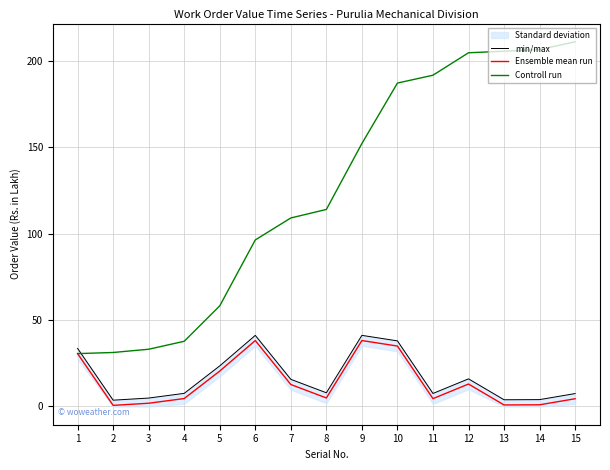

List the labels in order of min/max value, smallest first.

2, 13, 14, 3, 15, 11, 4, 8, 7, 12, 5, 1, 10, 6, 9